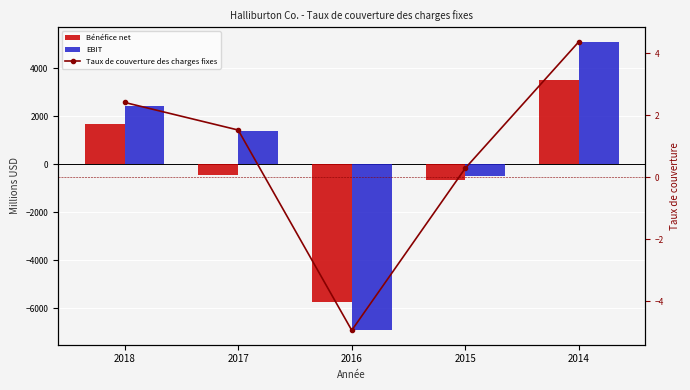

What is the minimum value for EBIT?

-6927.0